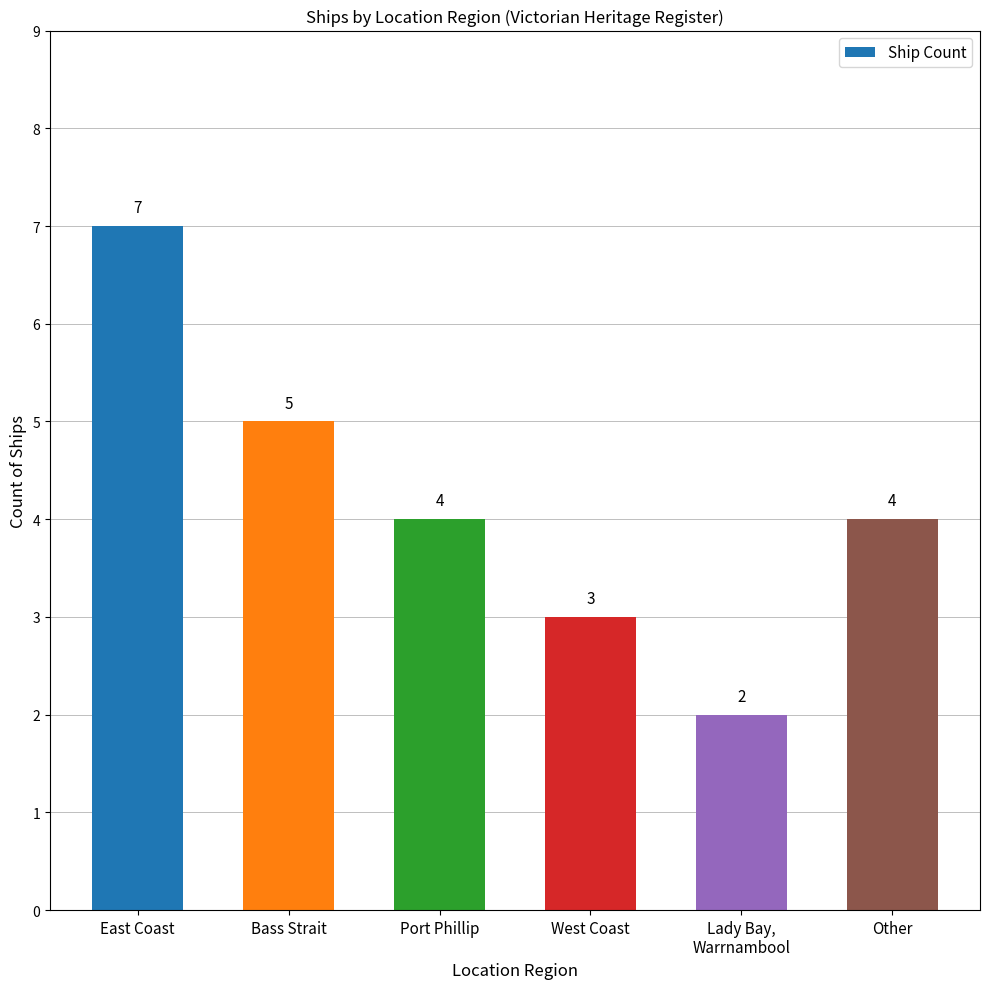

Reading left to right, list all the values displayed in this chart.

7	5	4	3	2	4